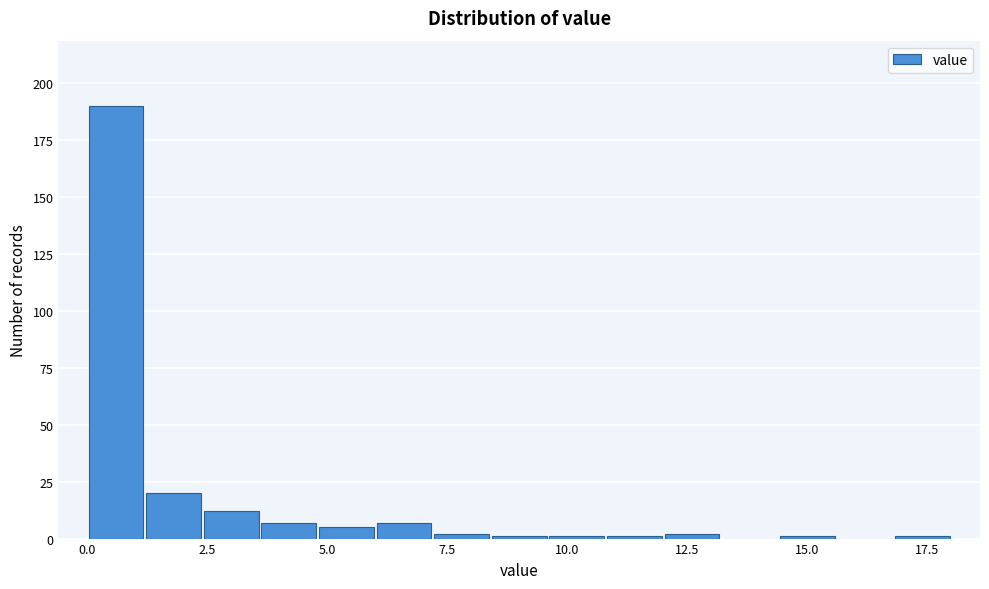

Read against the x-axis, roughly where is the centre of the tallest bar?

0.5